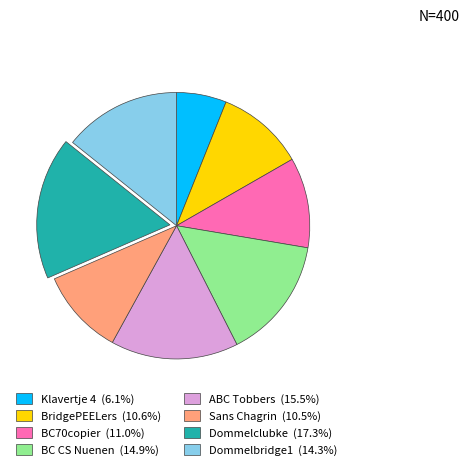

Is the sum of Dommelclubke (17.3%) and BridgePEELers (10.6%) greater than half?

No